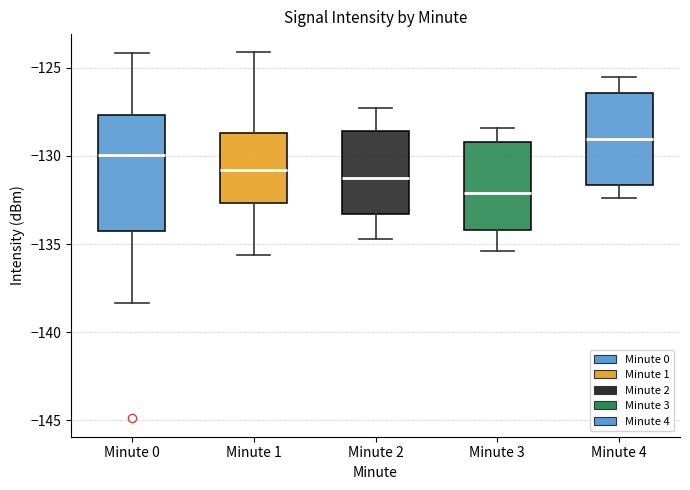

Reading left to right, transcribe this box plot: for each box, give where its median line is, the range the box spans, and where its two whiskers end, as read against the y-axis. The values are not printed on the chart, so give them approximately, as read against the axis.

Minute 0: median -130.0, box -134.5 to -127.5, whiskers -138.5 to -124.0
Minute 1: median -131.0, box -132.5 to -128.5, whiskers -135.5 to -124.0
Minute 2: median -131.0, box -133.5 to -128.5, whiskers -134.5 to -127.5
Minute 3: median -132.0, box -134.0 to -129.0, whiskers -135.5 to -128.5
Minute 4: median -129.0, box -131.5 to -126.5, whiskers -132.5 to -125.5